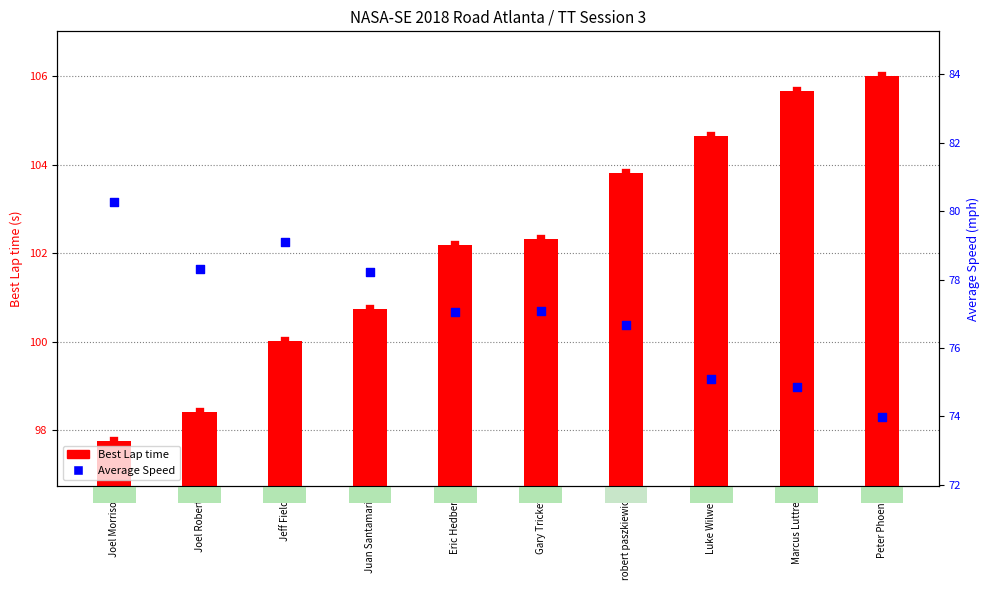

Which series has the largest total across all categories?

Best Lap time